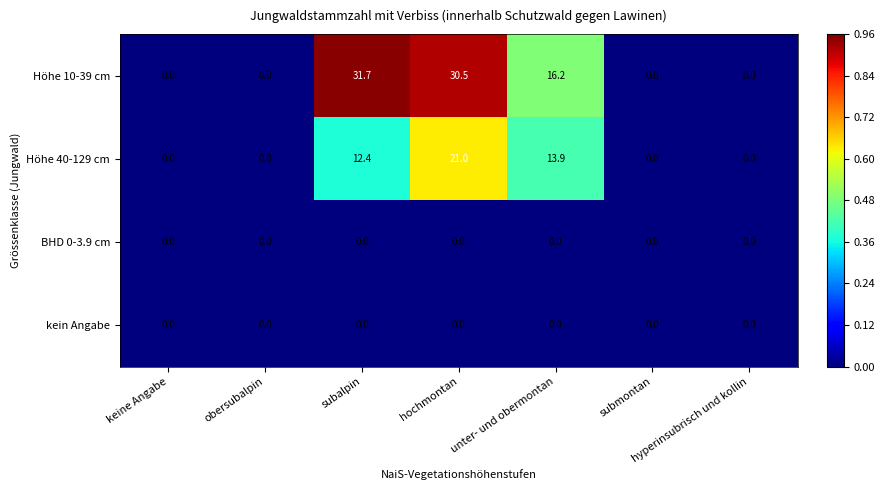

How many series are shown in this chart?

4